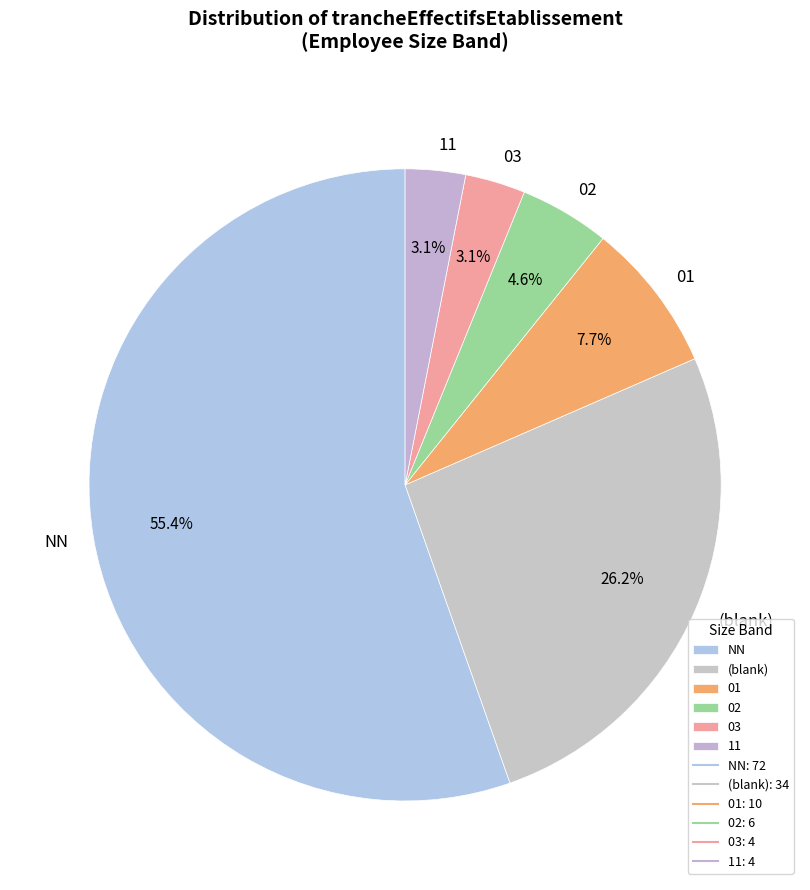

To the nearest percent, what is the average slice percentage?

17%